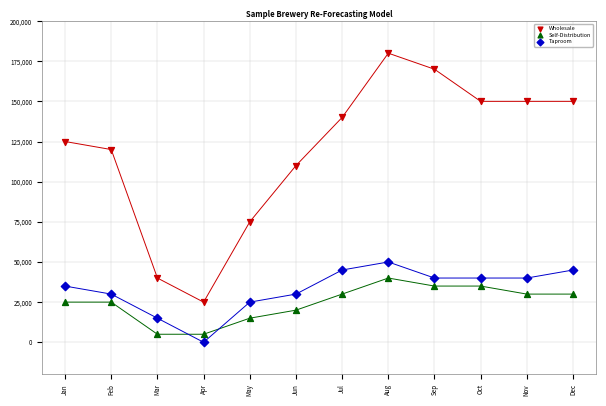

Which series reaches the maximum Y coordinate?

Wholesale